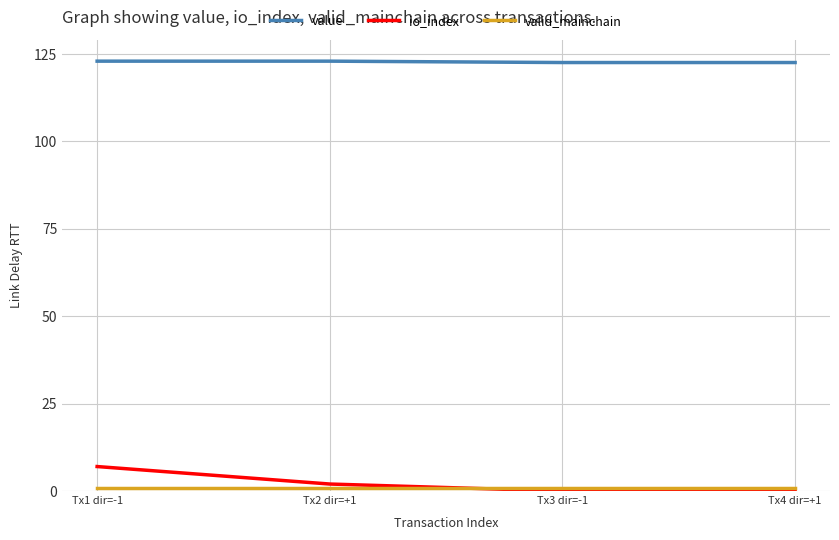

True or false: value has a value of 122.9 at Tx2 dir=+1.

True